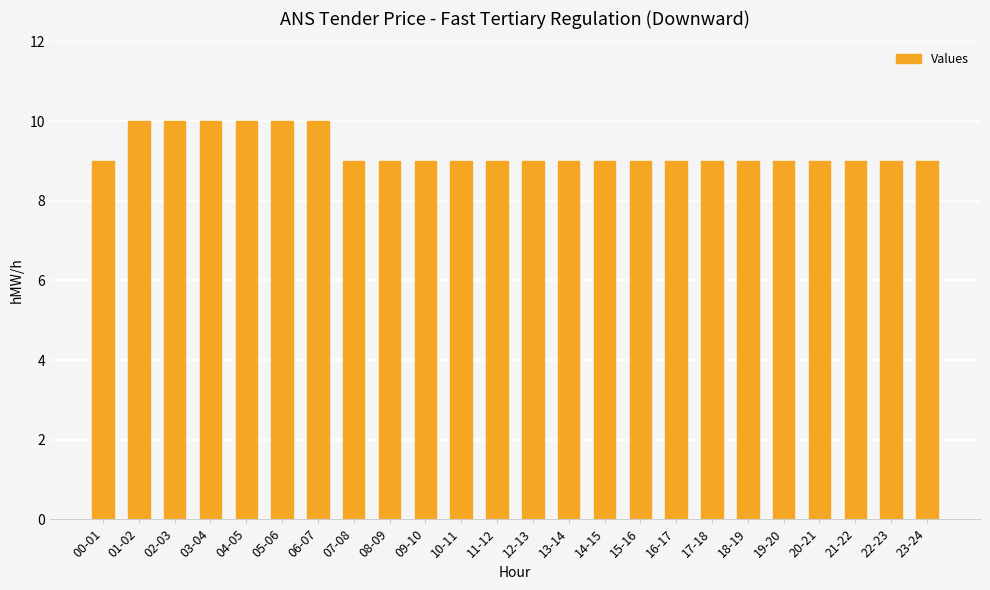

What position from the right is 02-03?

22